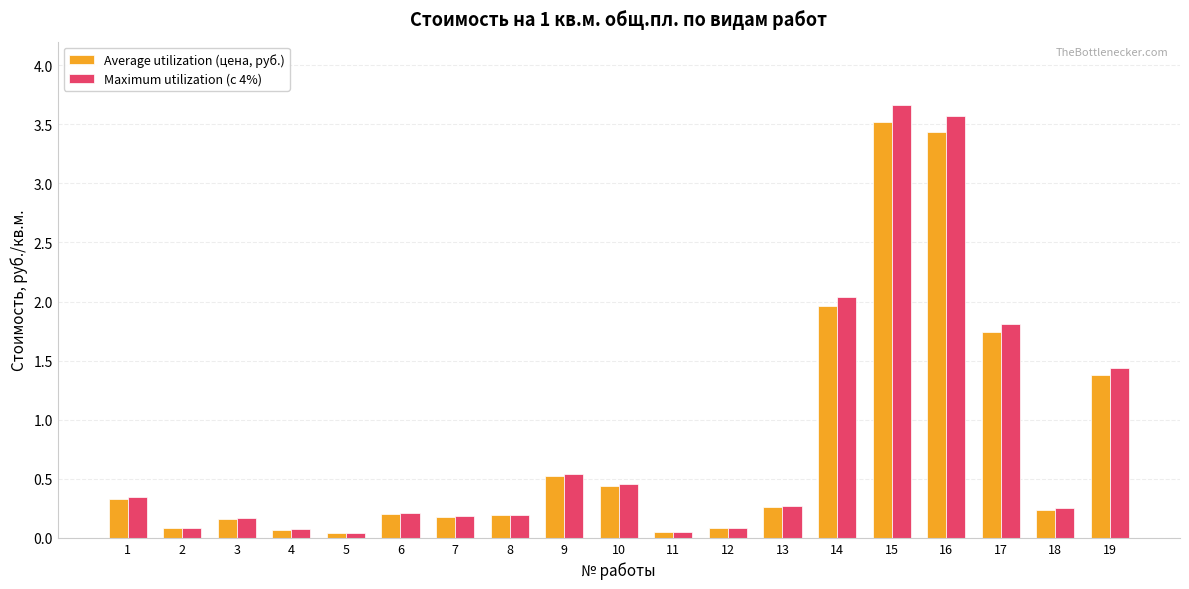

Is it true that Average utilization (цена, руб.) equals 0.4 at 18?

False